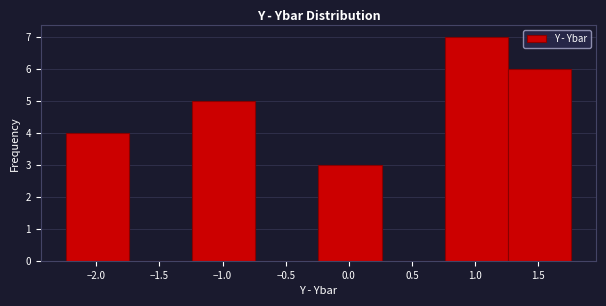

Over which range of the x-axis is the bar tallest?

0.76 to 1.26